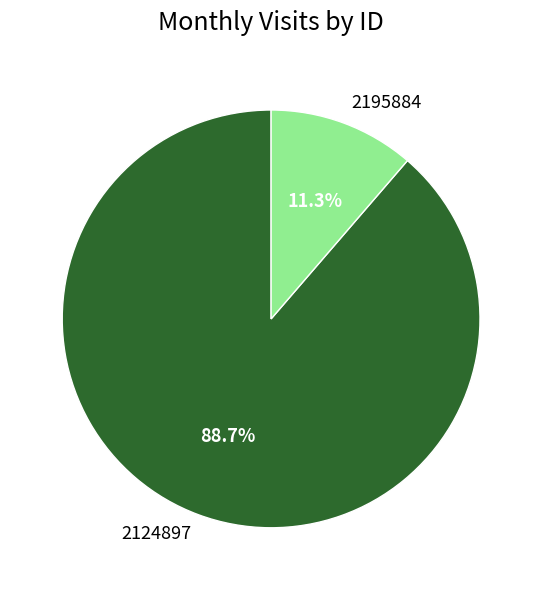

How many slices are in this pie chart?

2